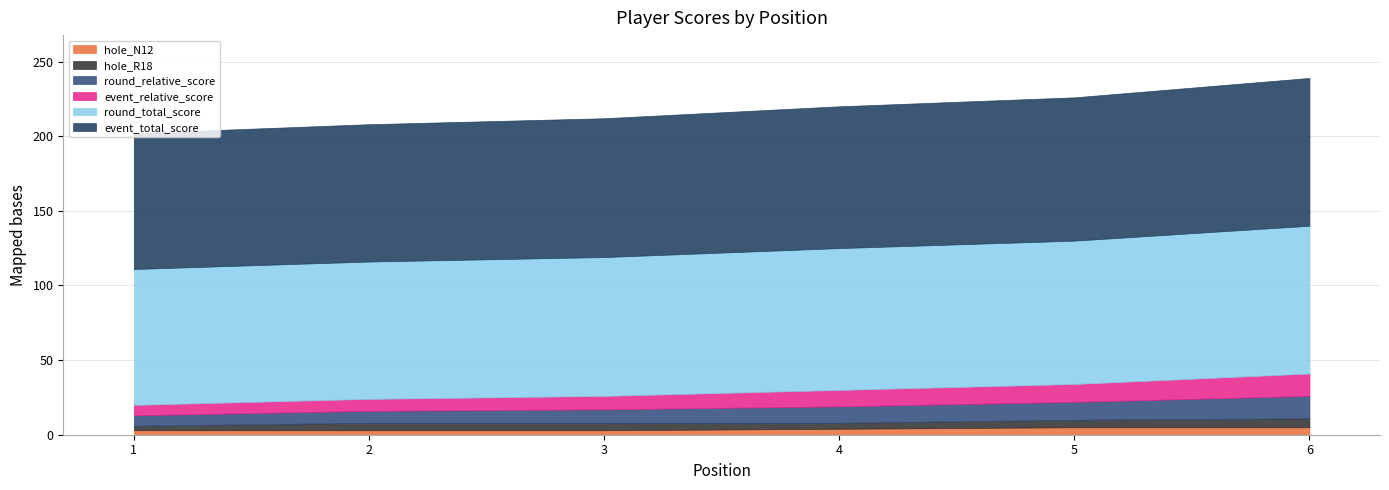

At which label does hole_N12 first exceed 4?

5